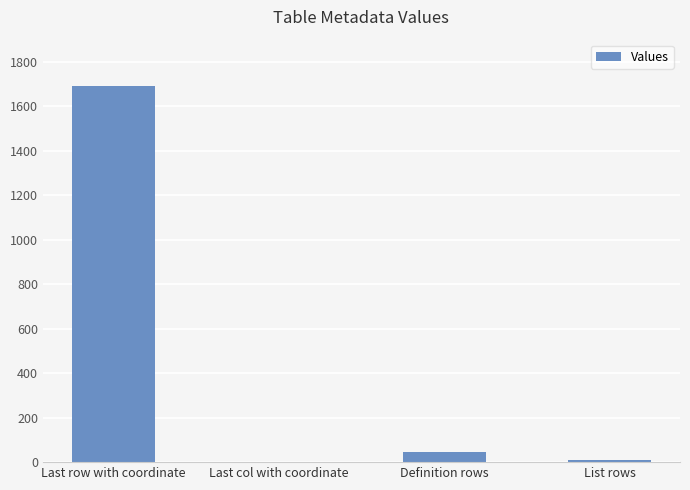

True or false: the data shows 1693 at Last row with coordinate.

True